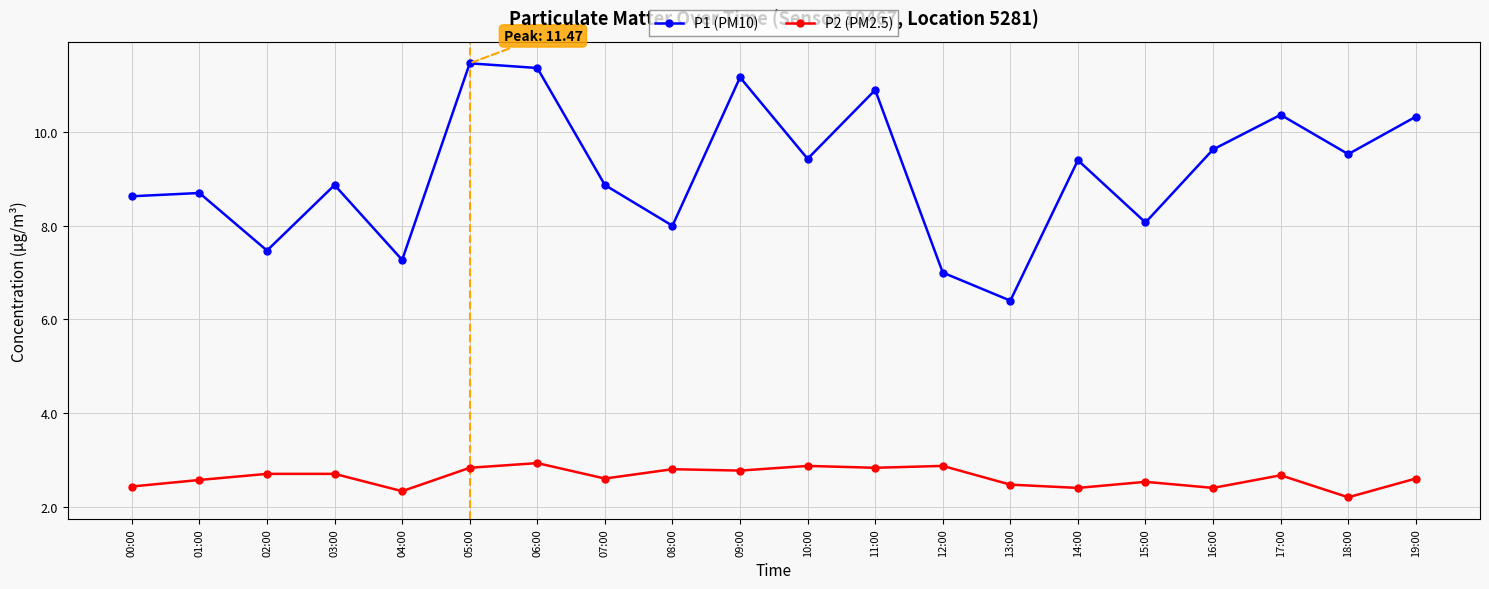

What is the difference between the highest and lowest values at 01:00?

6.1